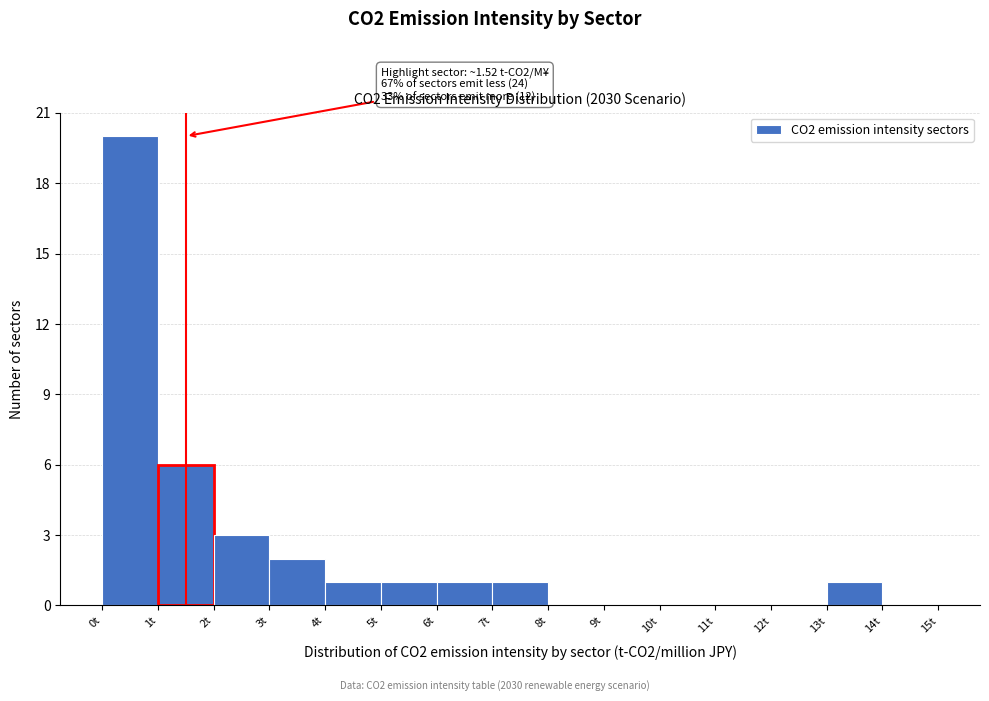

Over which range of the x-axis is the bar tallest?

0 to 1